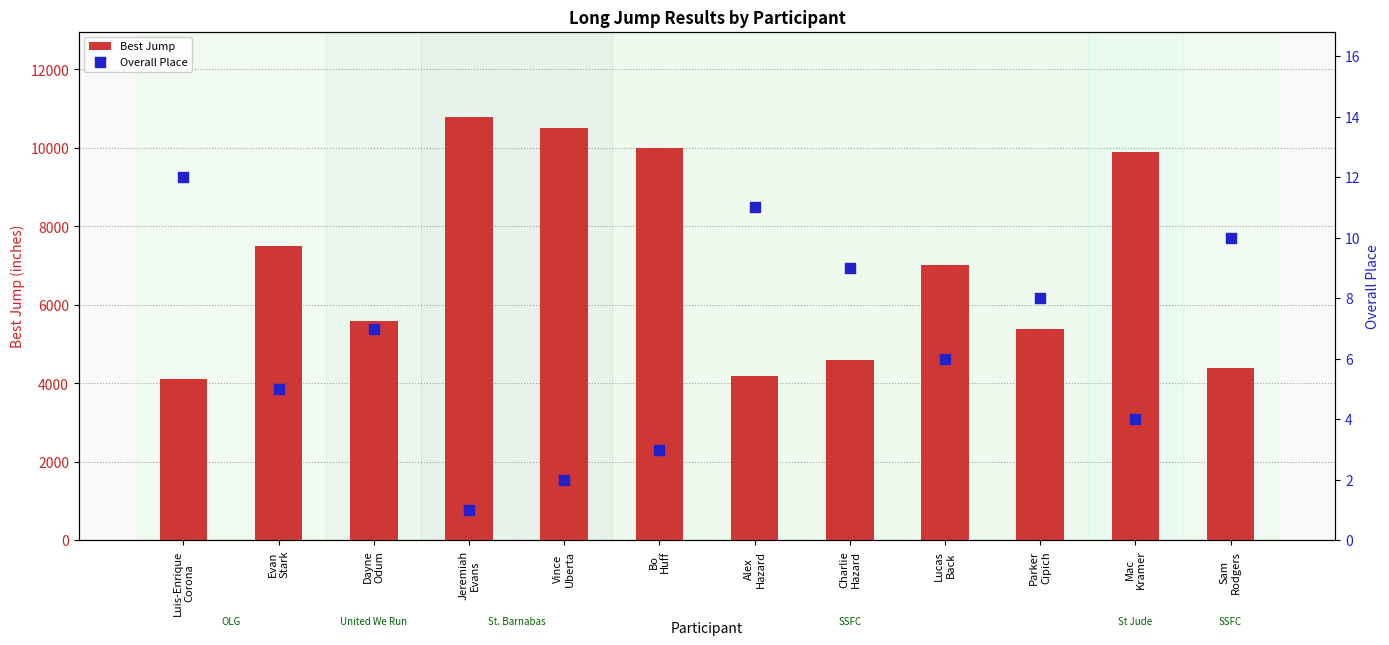

Which series reaches the maximum Y coordinate?

Best Jump